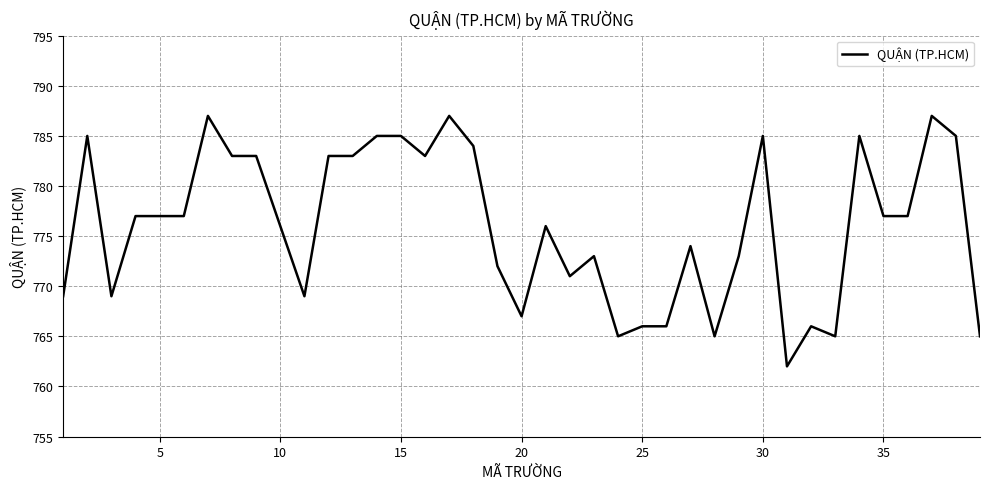

What is the difference between the maximum and minimum values?

25